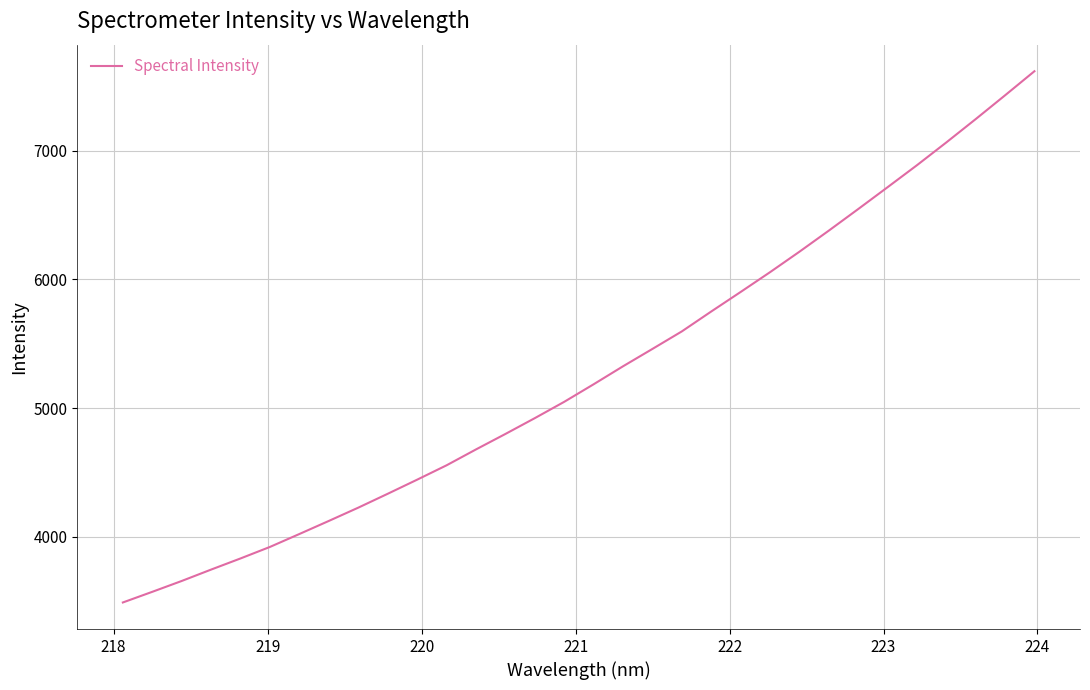

What is the smallest value displayed?

3490.5